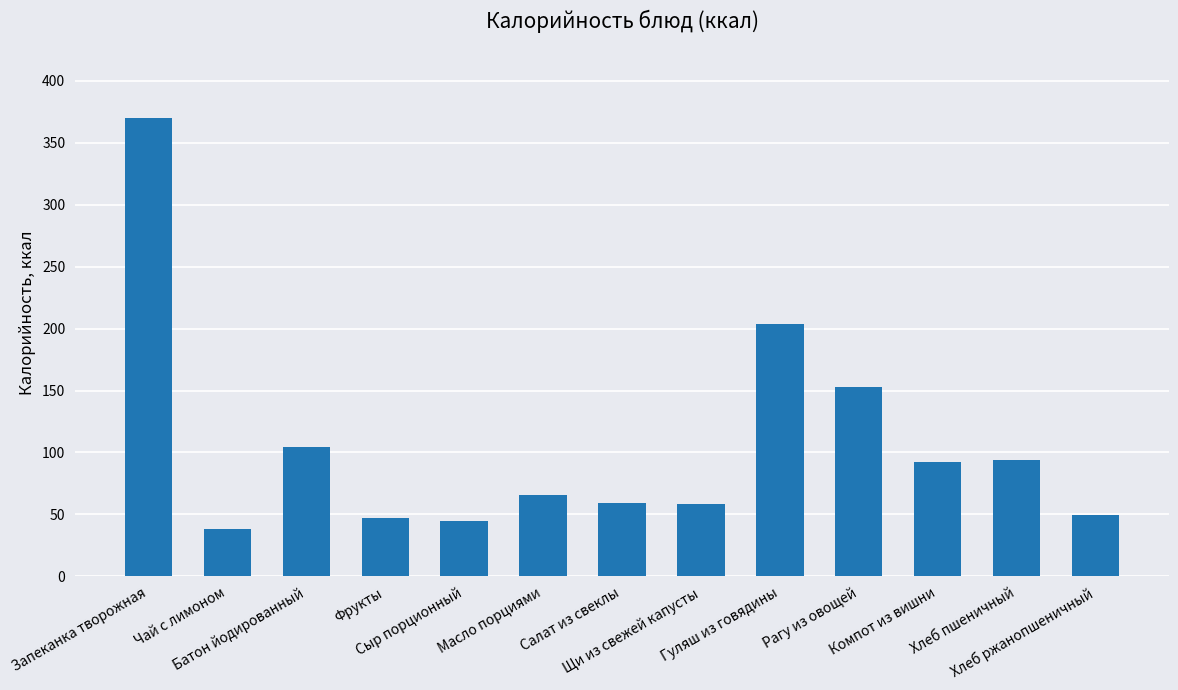

What is the difference between the second highest and minimum values?

165.8